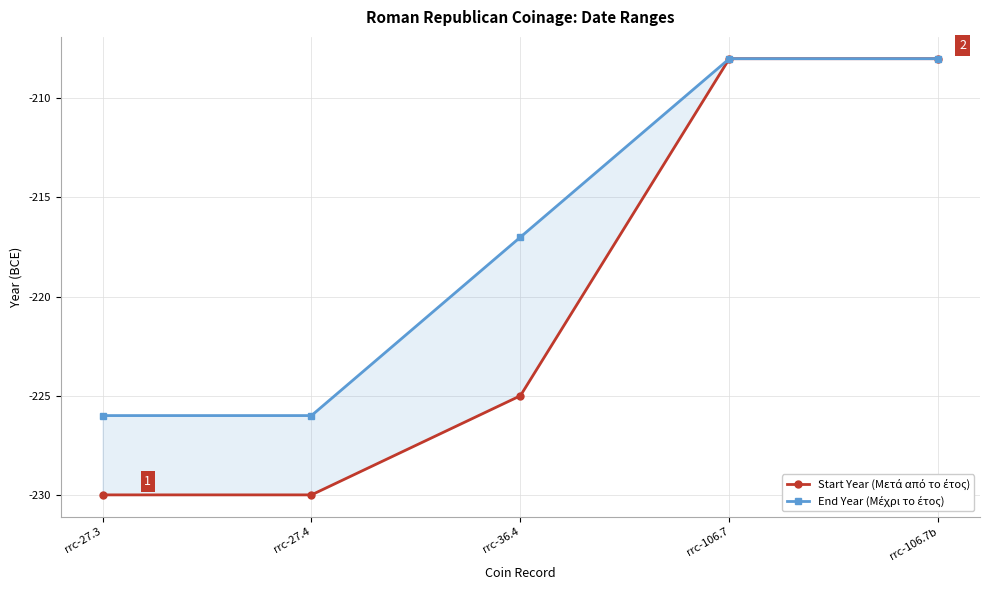

True or false: Start Year (Μετά από το έτος) and End Year (Μέχρι το έτος) intersect in this chart.

False